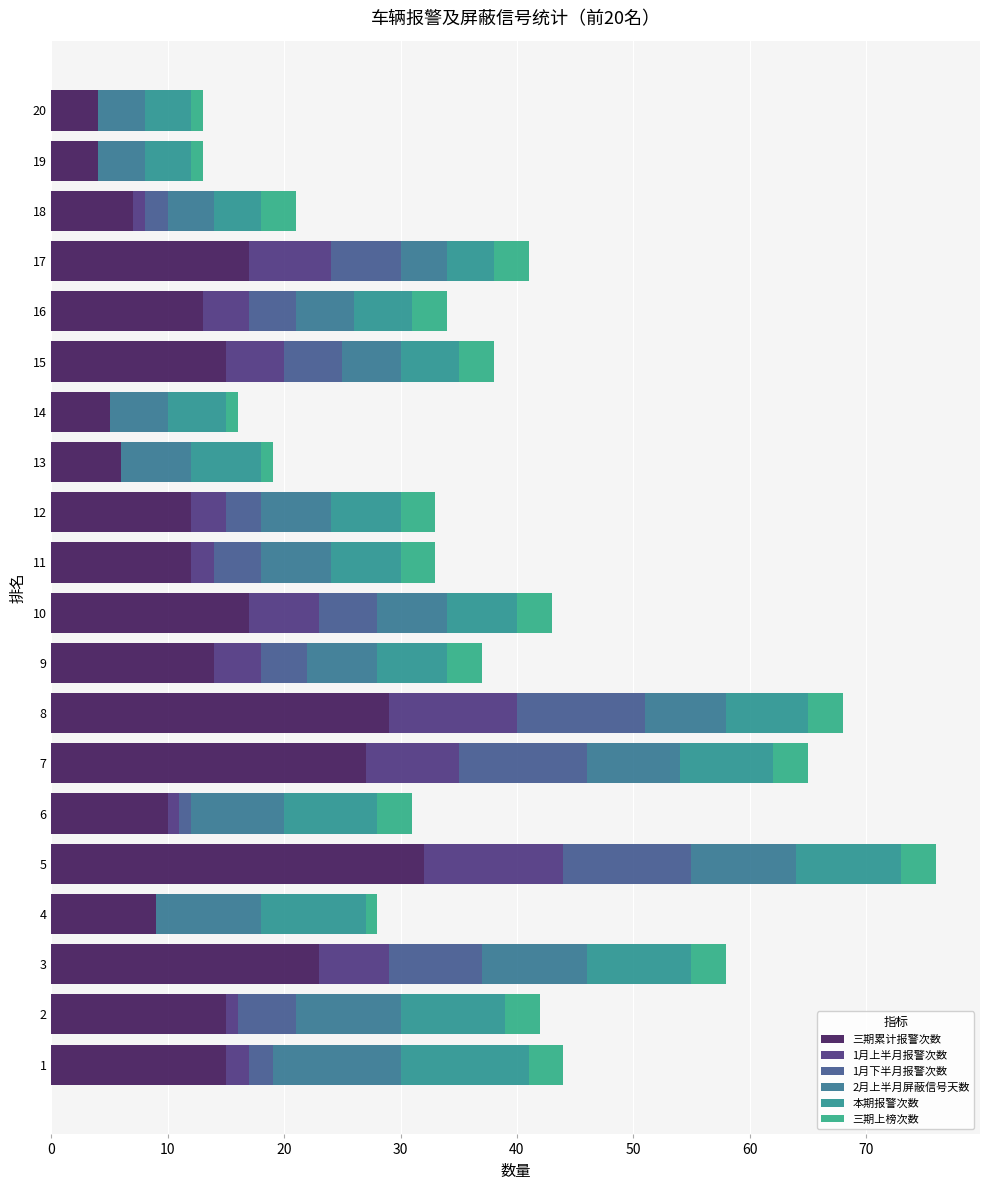

How many distinct data groups are displayed?

6